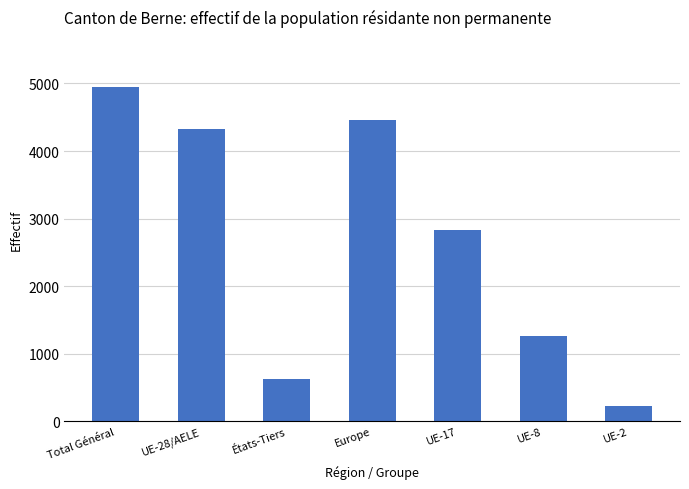

How many categories are shown in the chart?

7